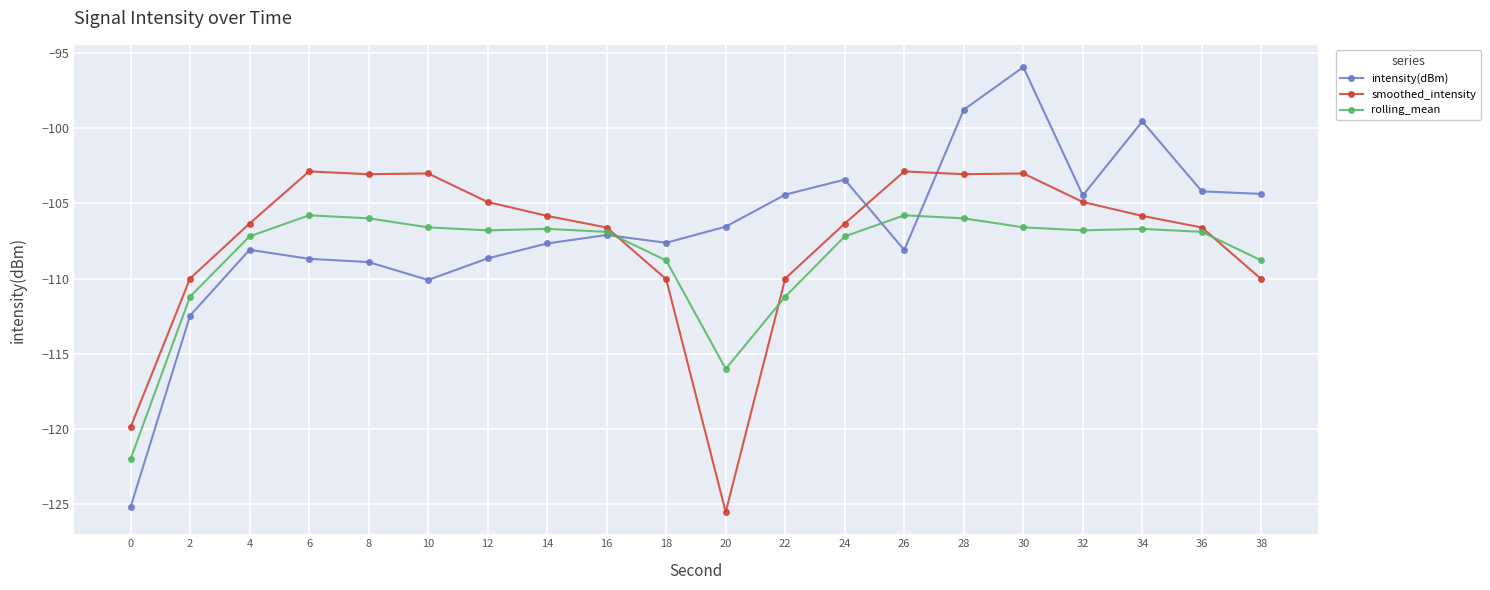

At 30, list the series in order from largest to smallest.

intensity(dBm), smoothed_intensity, rolling_mean